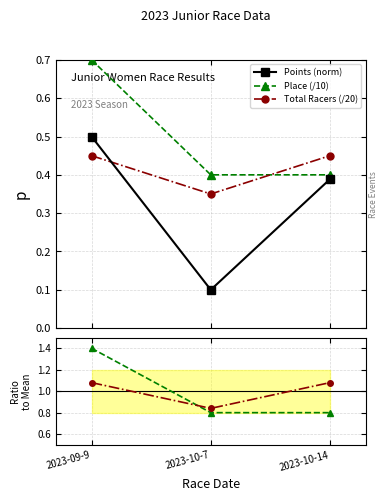

The Total Racers (/20) series shows 0.1 at 2023-09-9. True or false?

False